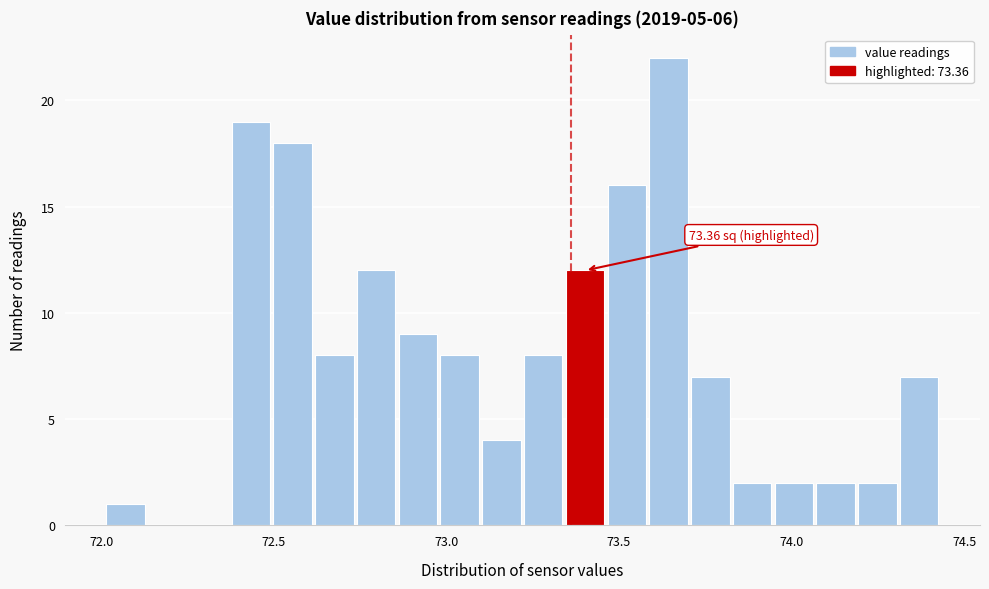

Read against the x-axis, roughly where is the centre of the tallest bar?

73.65